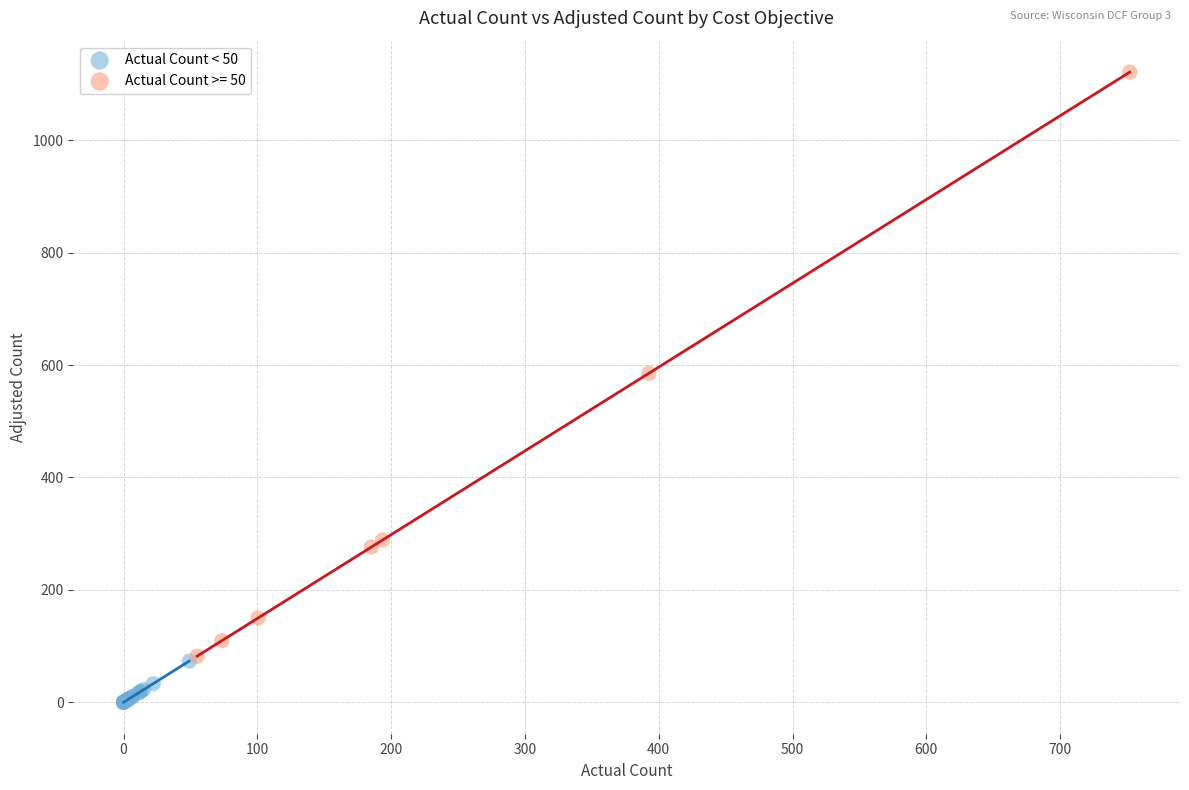

Which series reaches the minimum Y coordinate?

Actual Count < 50